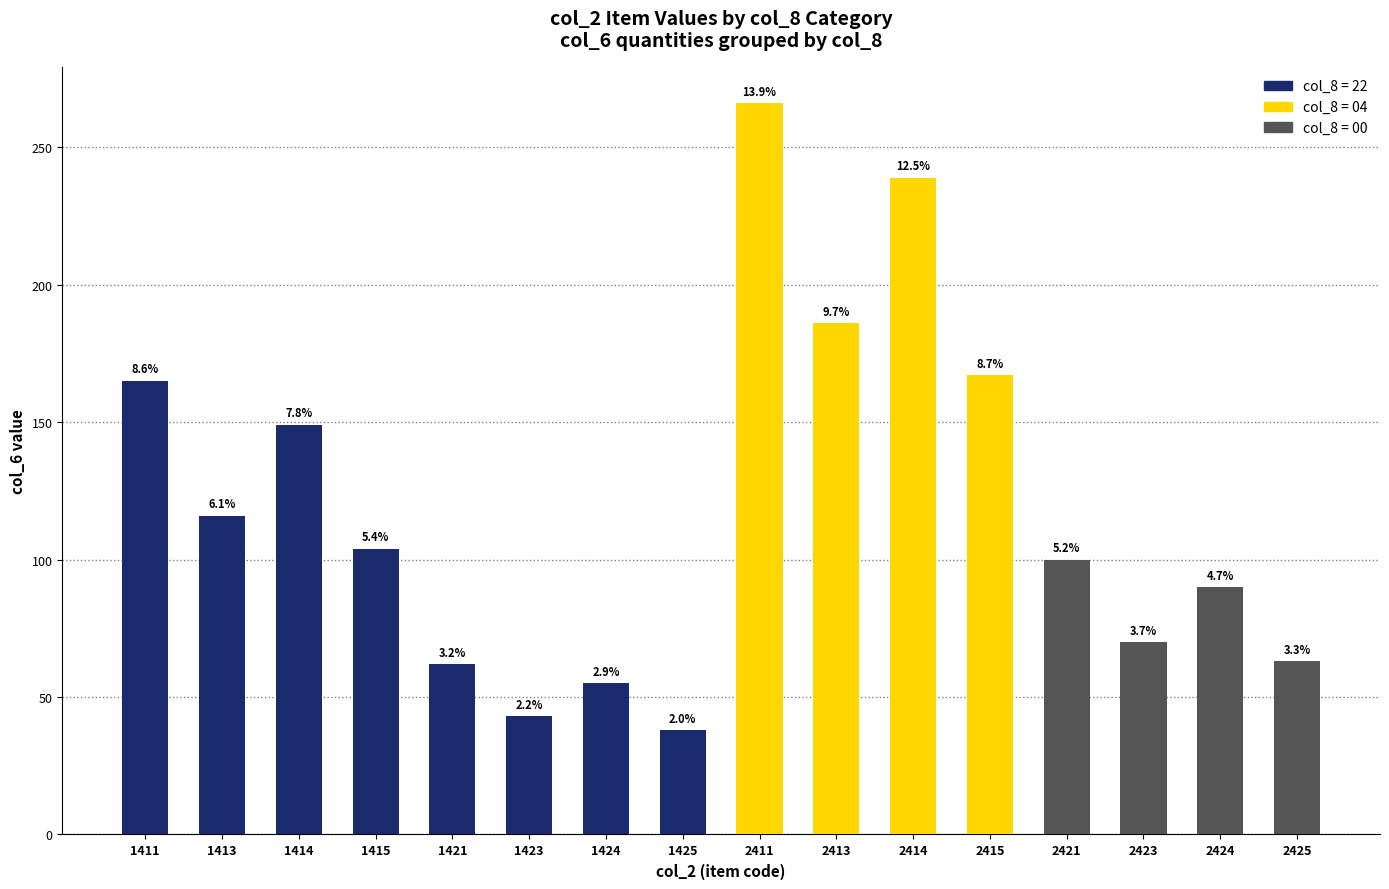

List the labels in order of value, smallest first.

1425, 1423, 1424, 1421, 2425, 2423, 2424, 2421, 1415, 1413, 1414, 1411, 2415, 2413, 2414, 2411